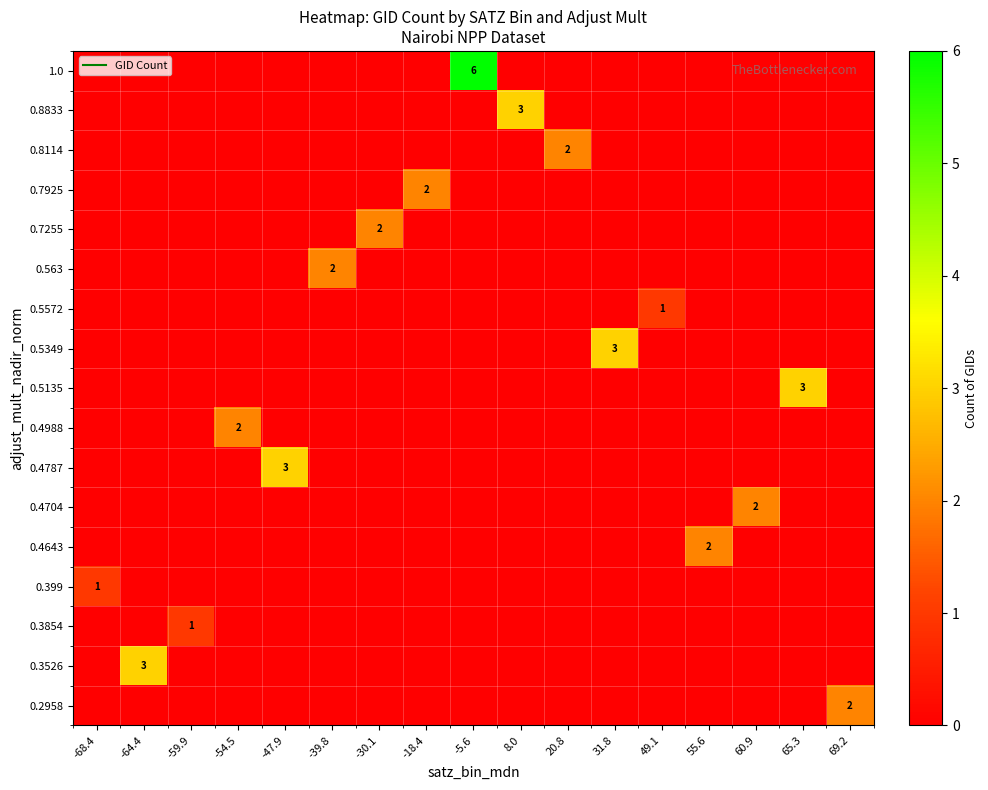

Rank the series by their maximum value, from lowest to highest.

0.5572, 0.399, 0.3854, 0.8114, 0.7925, 0.7255, 0.563, 0.4988, 0.4704, 0.4643, 0.2958, 0.8833, 0.5349, 0.5135, 0.4787, 0.3526, 1.0